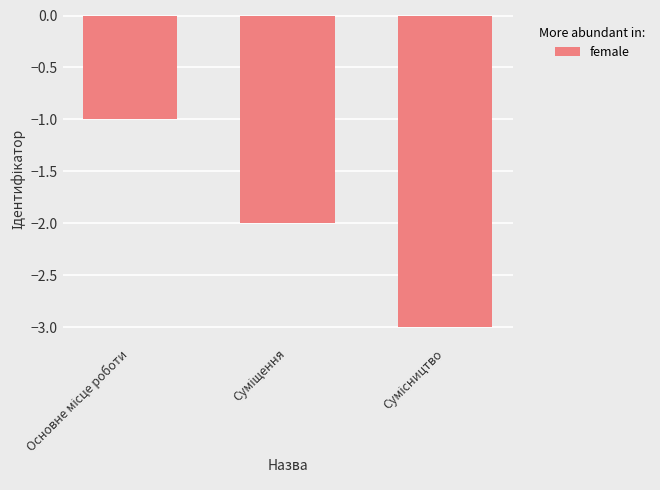

What is the sum of all values?

-6